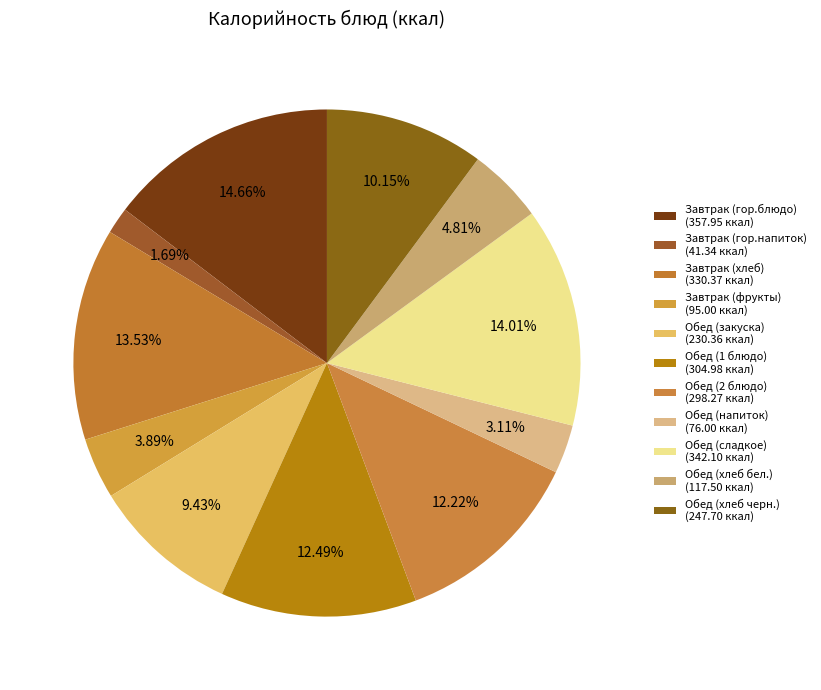

Rank the categories by value from highest to lowest.

Завтрак (гор.блюдо), Обед (сладкое), Завтрак (хлеб), Обед (1 блюдо), Обед (2 блюдо), Обед (хлеб черн.), Обед (закуска), Обед (хлеб бел.), Завтрак (фрукты), Обед (напиток), Завтрак (гор.напиток)